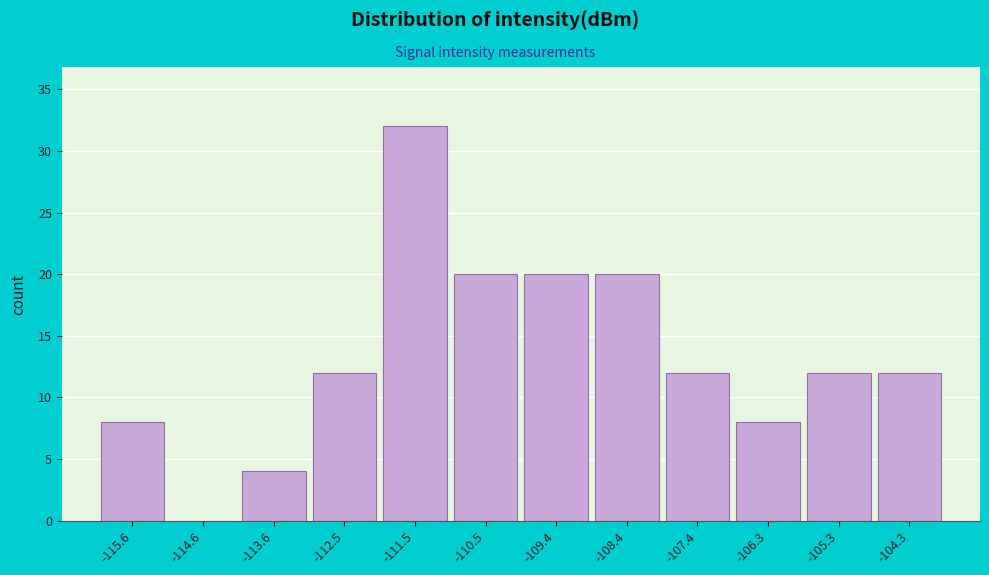

Reading left to right, extract all data points from this chart.

-115.6=8	-114.6=0	-113.6=4	-112.5=12	-111.5=32	-110.5=20	-109.4=20	-108.4=20	-107.4=12	-106.3=8	-105.3=12	-104.3=12